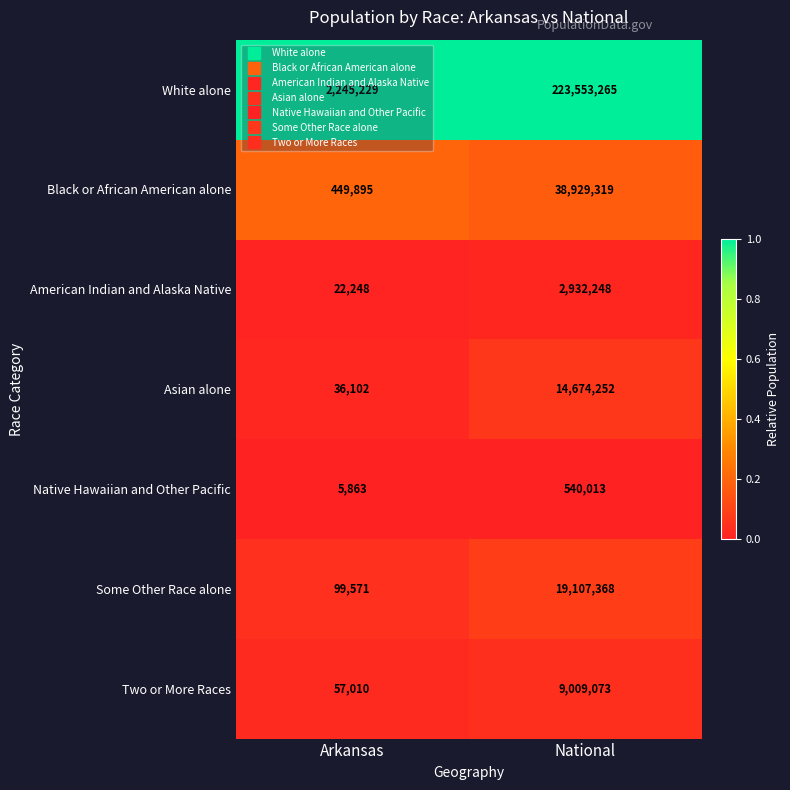

Is it true that Some Other Race alone equals 159661 at Arkansas?

False